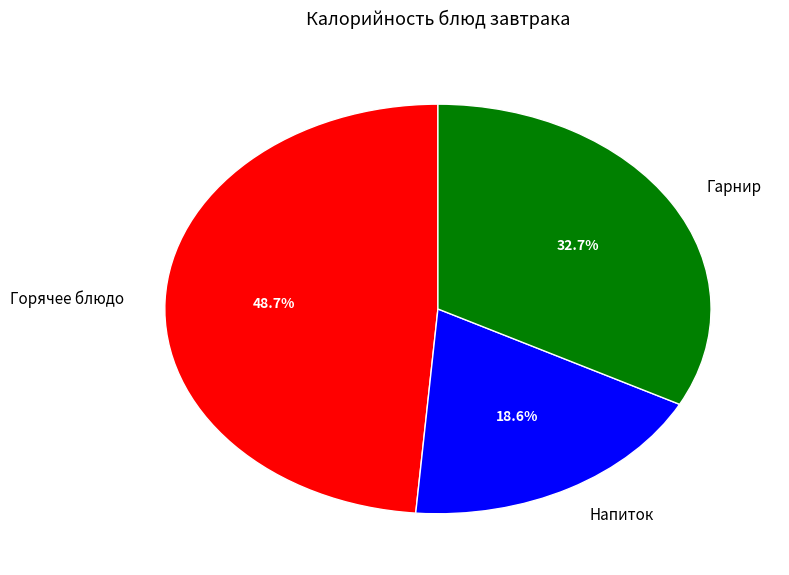

Which category has the biggest portion of the pie?

Горячее блюдо